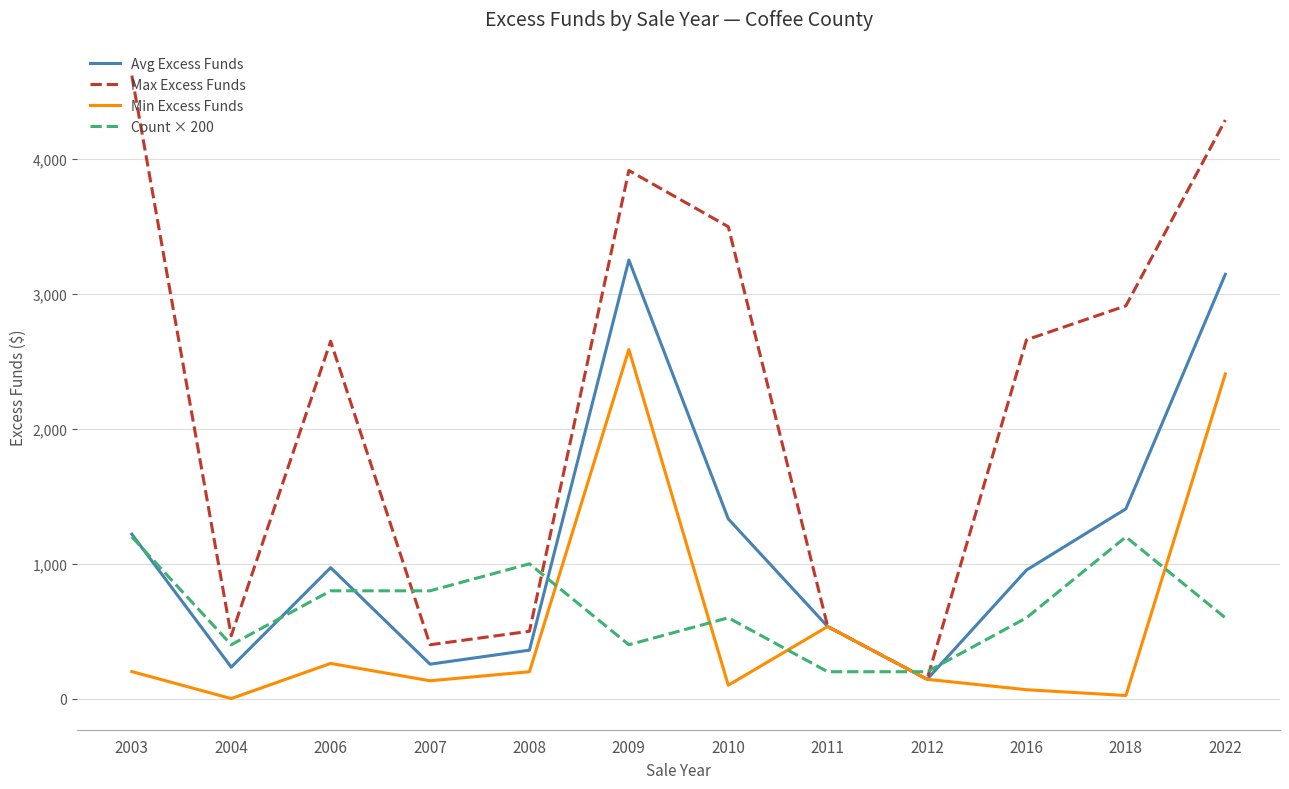

Which series has the largest total across all categories?

Max Excess Funds